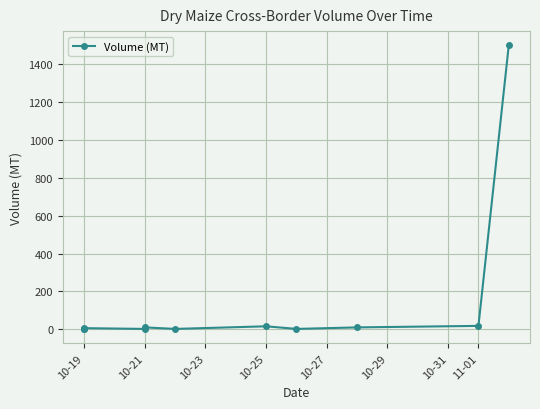

Reading left to right, extract all data points from this chart.

2.0	0.4	6.0	2.0	10.0	2.0	15.8	2.0	10.0	18.0	1500.0